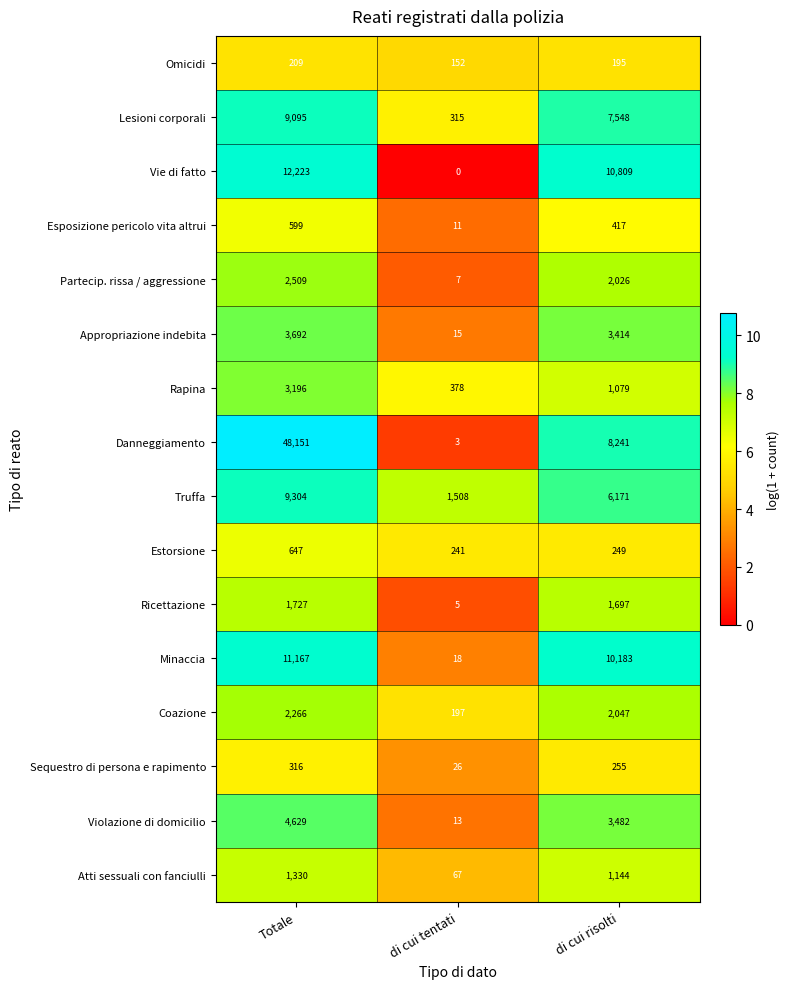

At di cui risolti, list the series in order from largest to smallest.

Vie di fatto, Minaccia, Danneggiamento, Lesioni corporali, Truffa, Violazione di domicilio, Appropriazione indebita, Coazione, Partecip. rissa / aggressione, Ricettazione, Atti sessuali con fanciulli, Rapina, Esposizione pericolo vita altrui, Sequestro di persona e rapimento, Estorsione, Omicidi